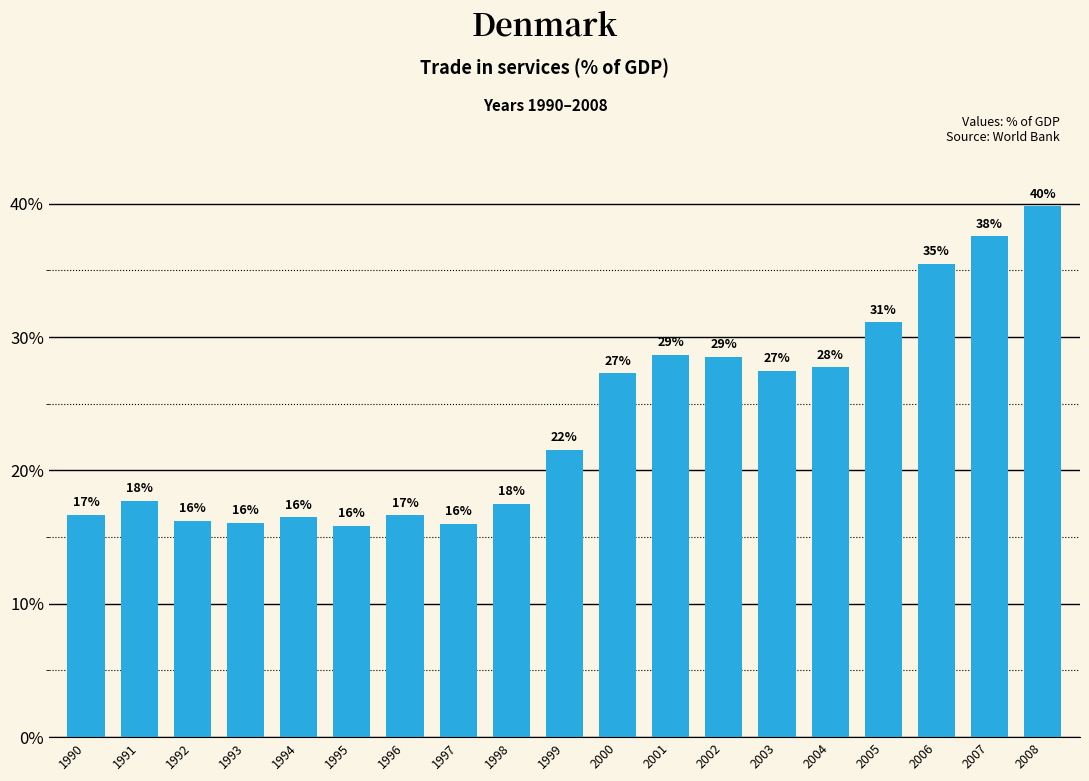

True or false: the data shows 22.2 at 1997.

False